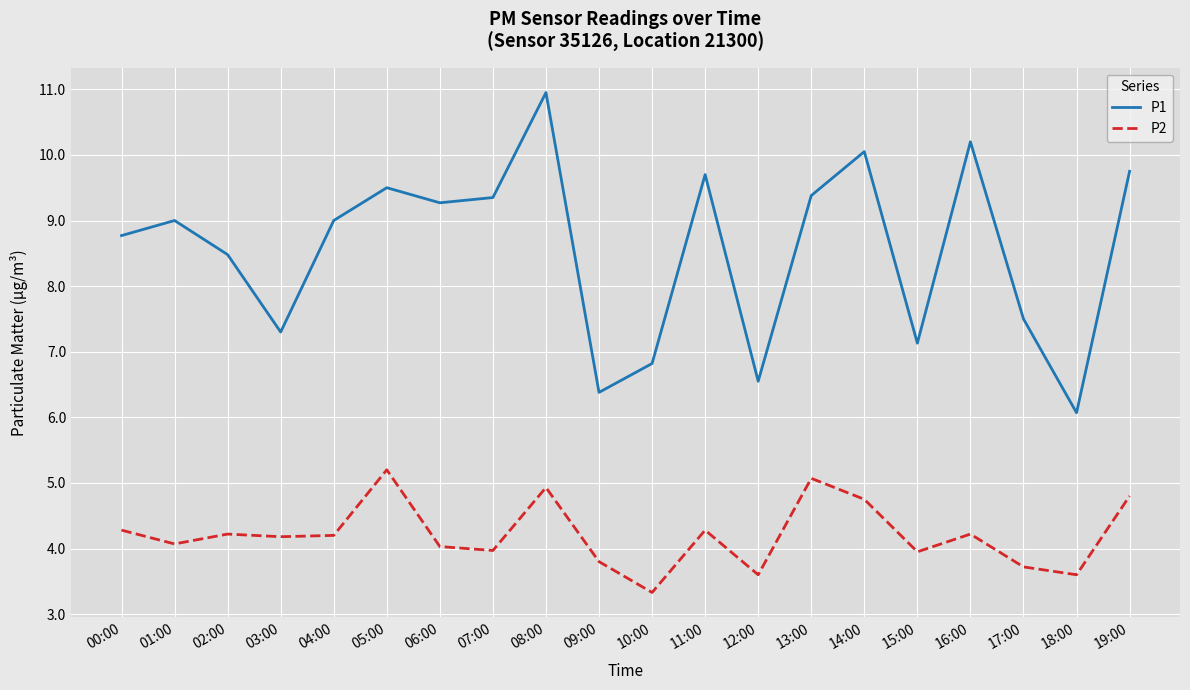

What is the difference between the maximum and minimum values in the P1 series?

4.9